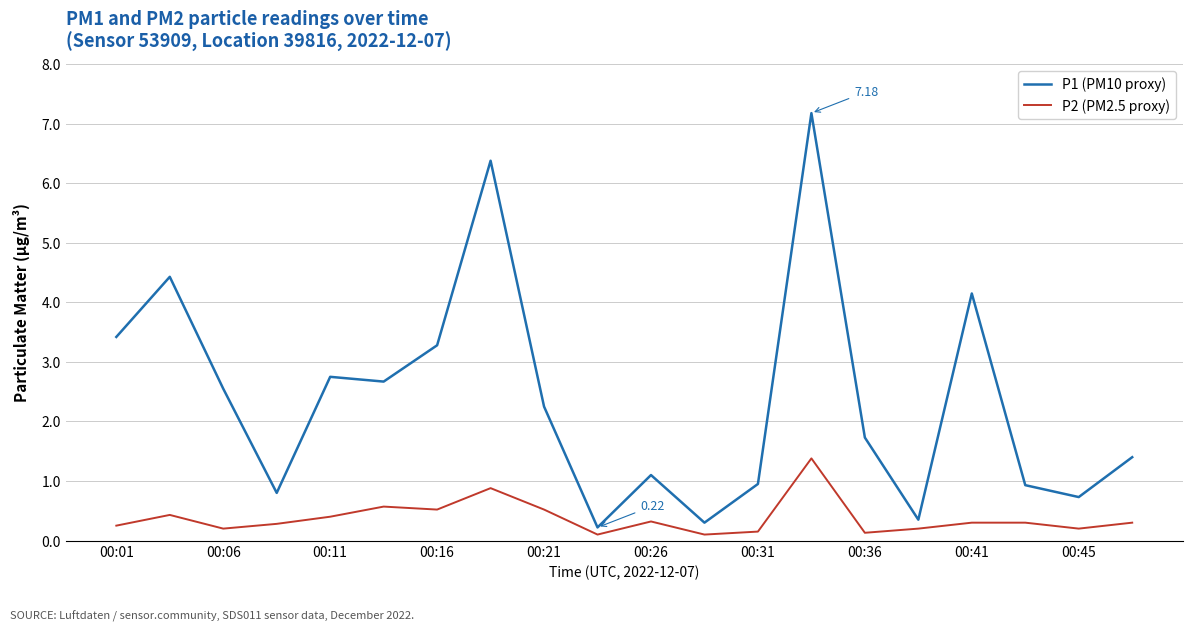

True or false: P2 (PM2.5 proxy) and P1 (PM10 proxy) intersect in this chart.

False